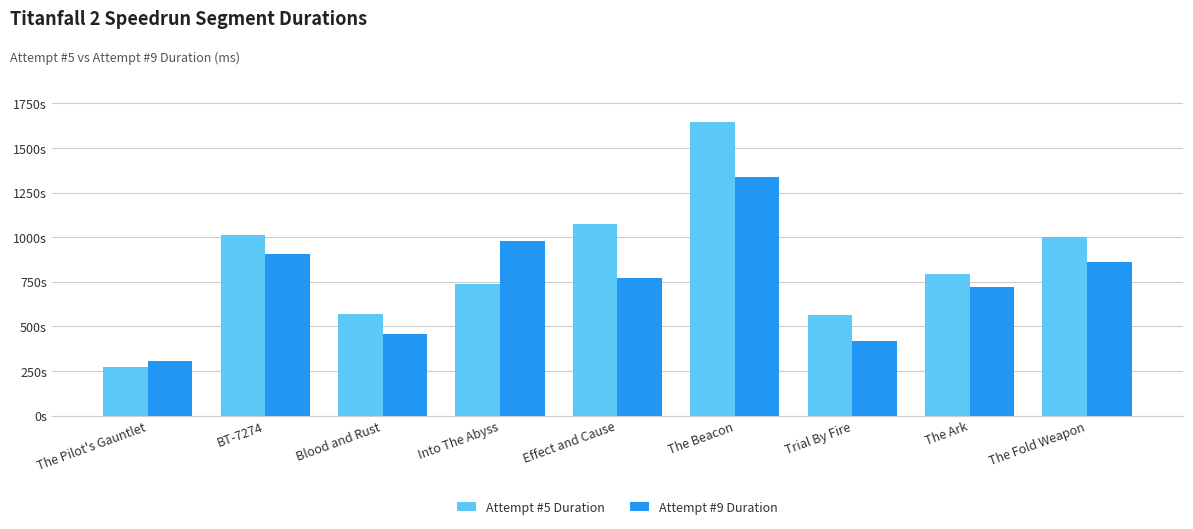

At which category is the sum across all series the highest?

The Beacon